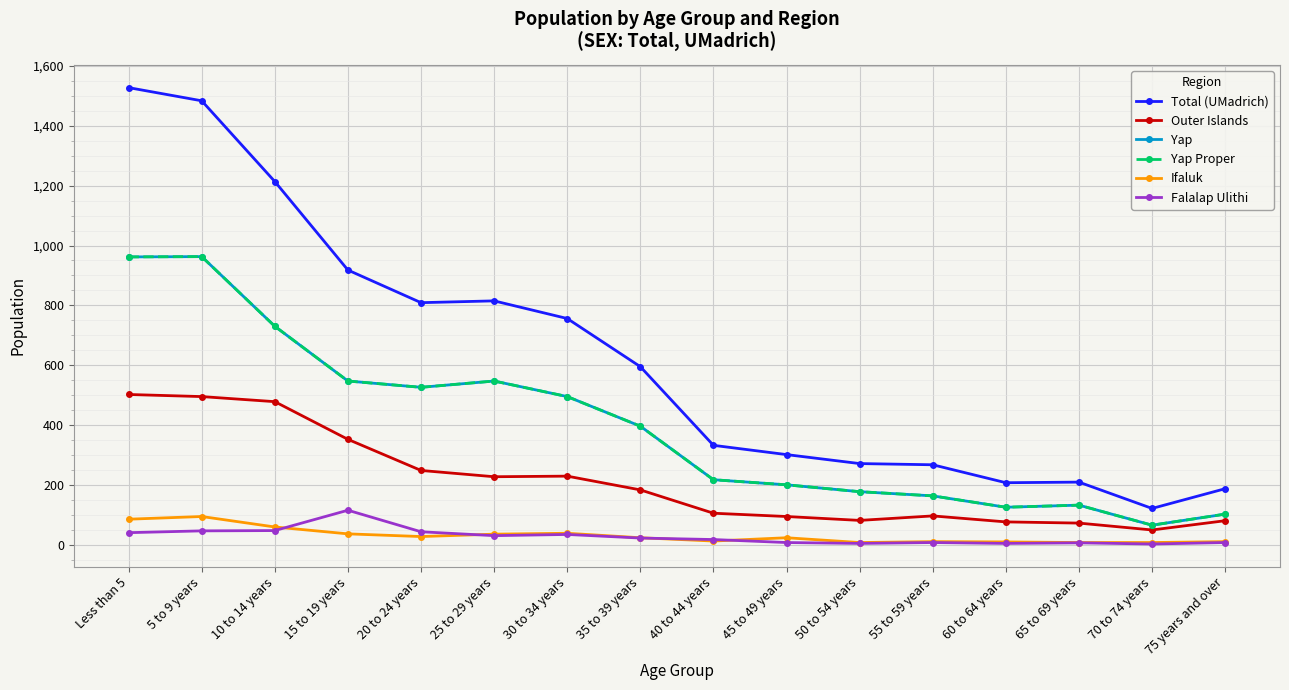

True or false: Yap and Ifaluk cross at least once.

False